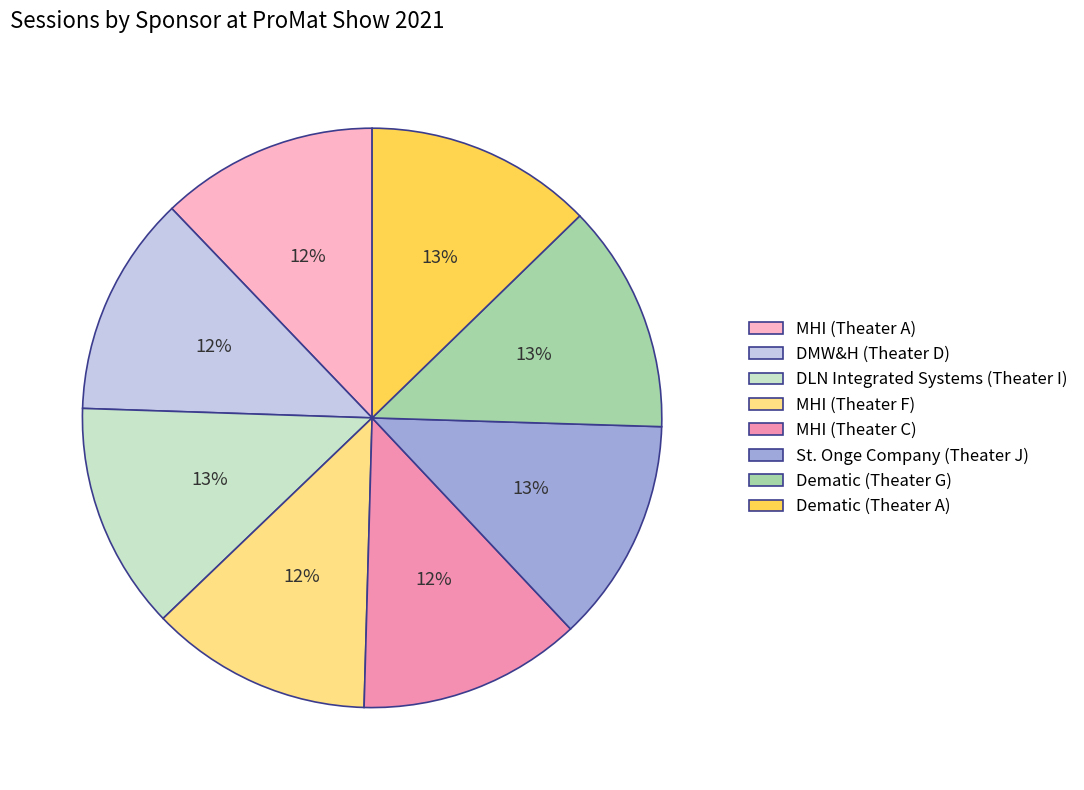

What percentage is the Dematic (Theater A) slice, to the nearest percent?

13%